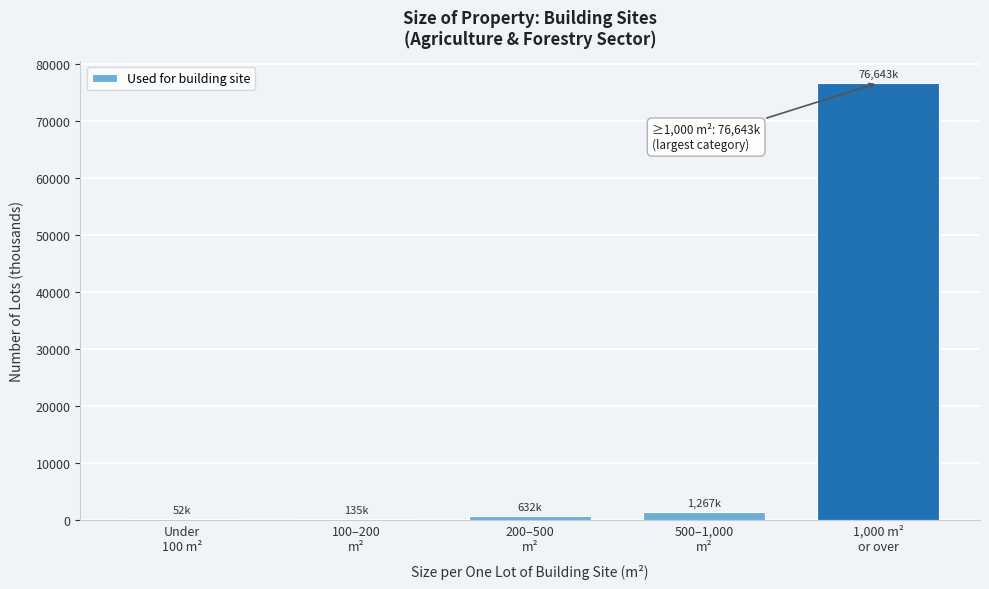

What is the sum of all values?

78729